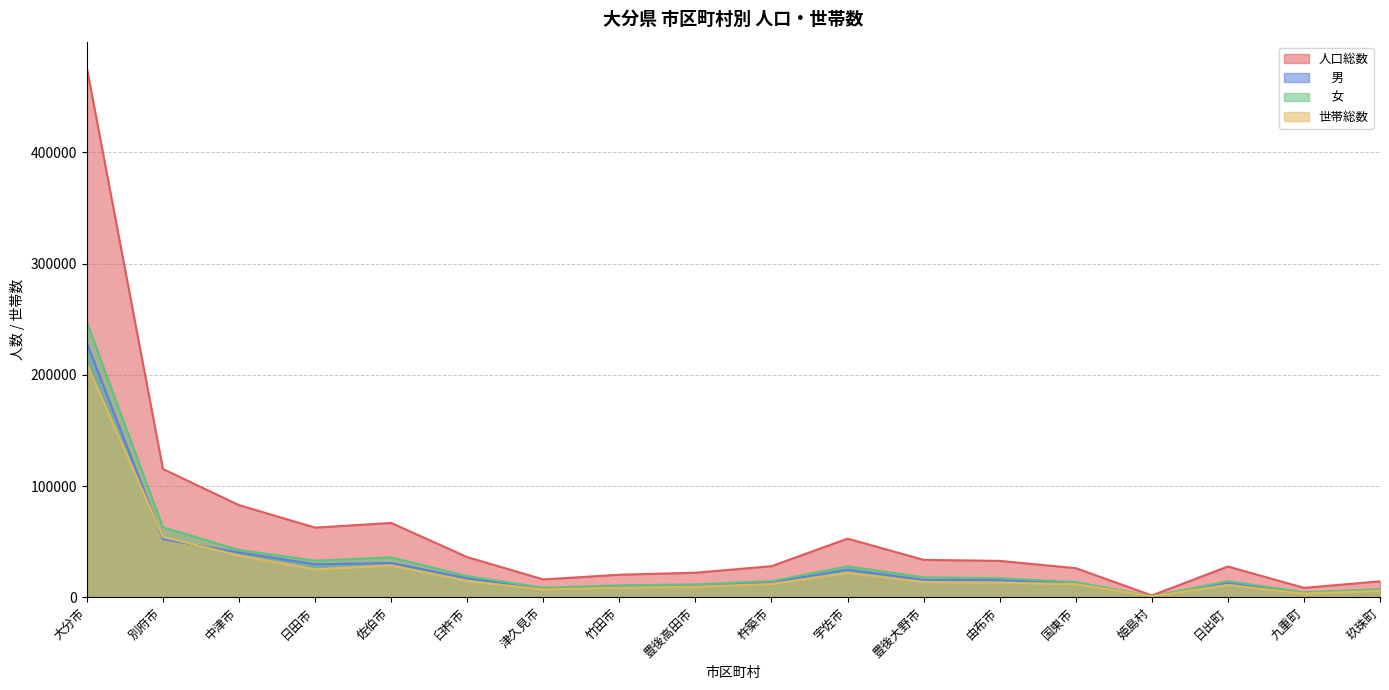

Reading right to left, extract all data points from this chart.

人口総数: 14386	8541	27723	1725	26232	32772	33695	52771	27999	22112	20332	16100	36158	66851	62657	82863	115321	475614
　男: 6940	4036	13230	804	12504	15599	15699	24882	13437	10498	9506	7499	17093	30885	29676	40307	52398	228421
　女: 7446	4505	14493	921	13728	17173	17996	27889	14562	11614	10826	8601	19065	35966	32981	42556	62923	247193
世帯総数: 5808	3329	11072	832	11913	13175	13780	21984	12028	9584	8699	6995	14749	28716	25139	37571	54336	209539